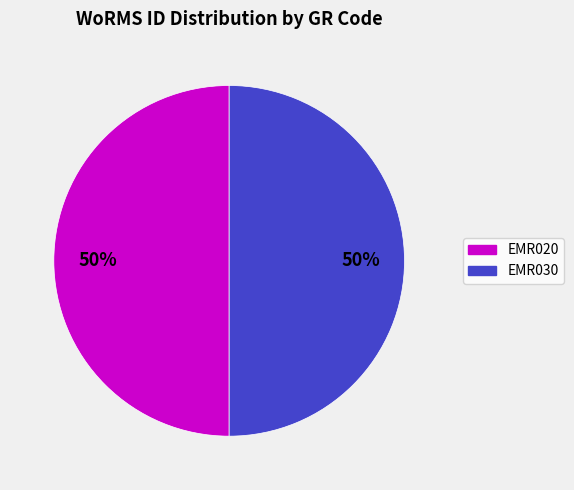

What is the ratio of the value at EMR030 to the value at EMR020?

1.0